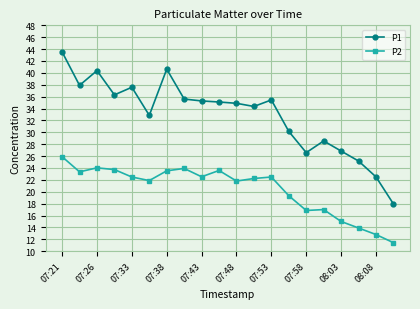

Which series has the largest range (max minus min)?

P1